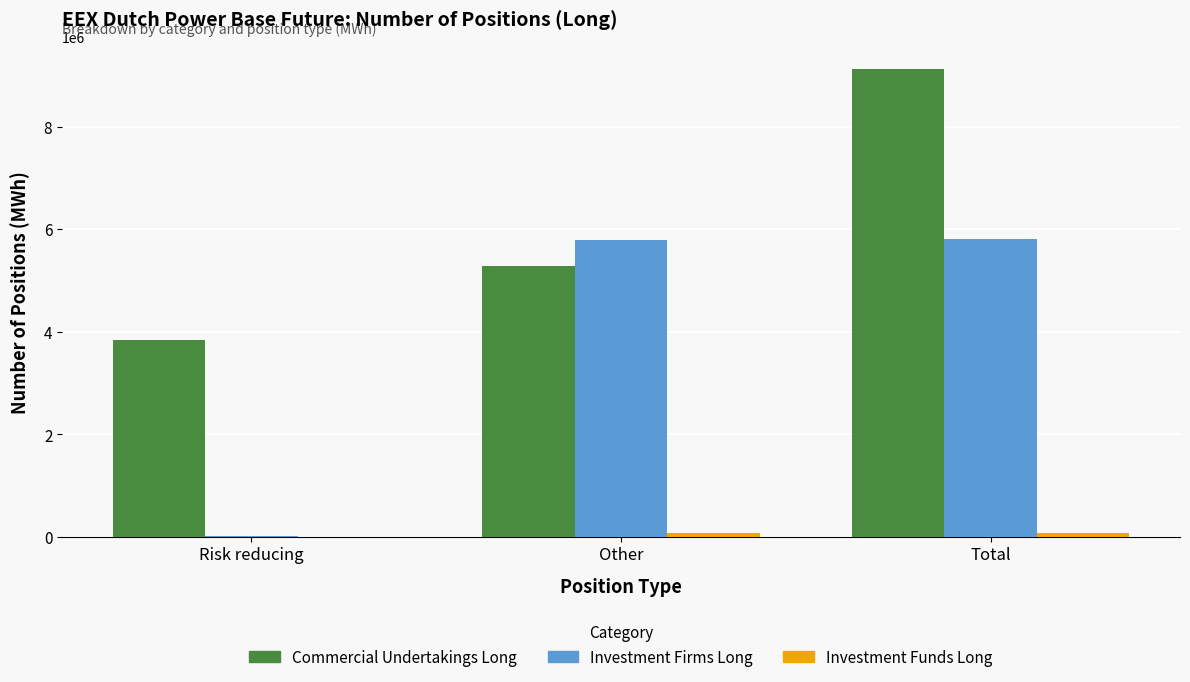

True or false: Investment Firms Long has a value of 5817014 at Total.

True